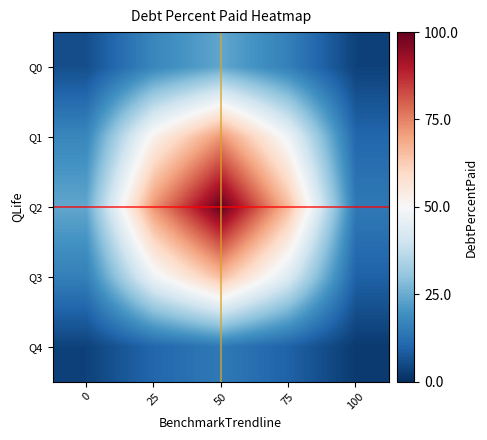

At which category is the sum across all series the highest?

50